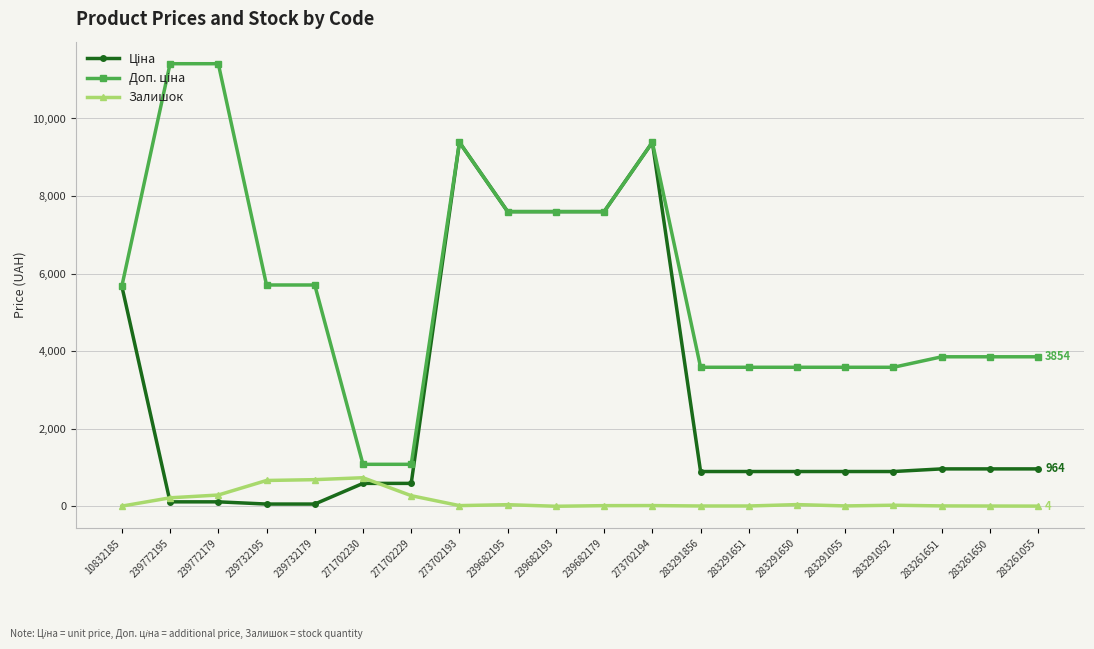

True or false: Залишок has a value of 665.0 at 239732195.

True